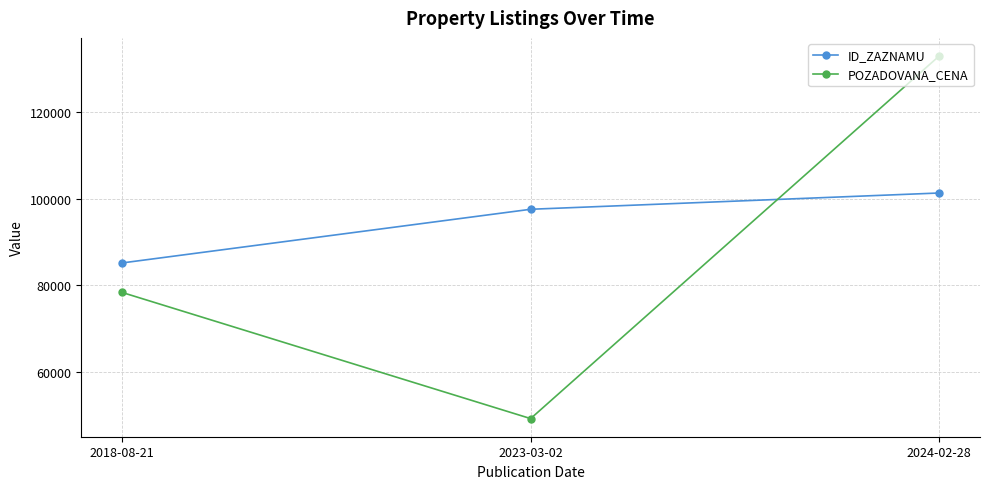

Reading left to right, list all the values displayed in this chart.

ID_ZAZNAMU: 85171	97573	101334
POZADOVANA_CENA: 78350	49200	132990